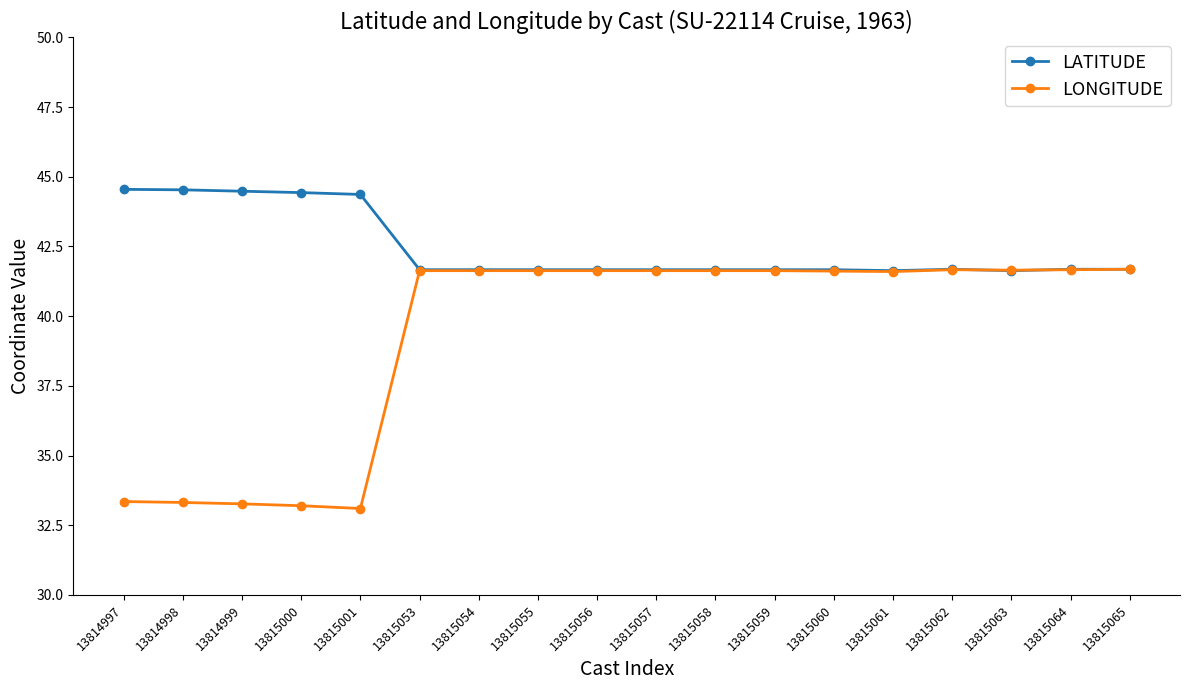

At how many categories does at least one series exceed 38?

18